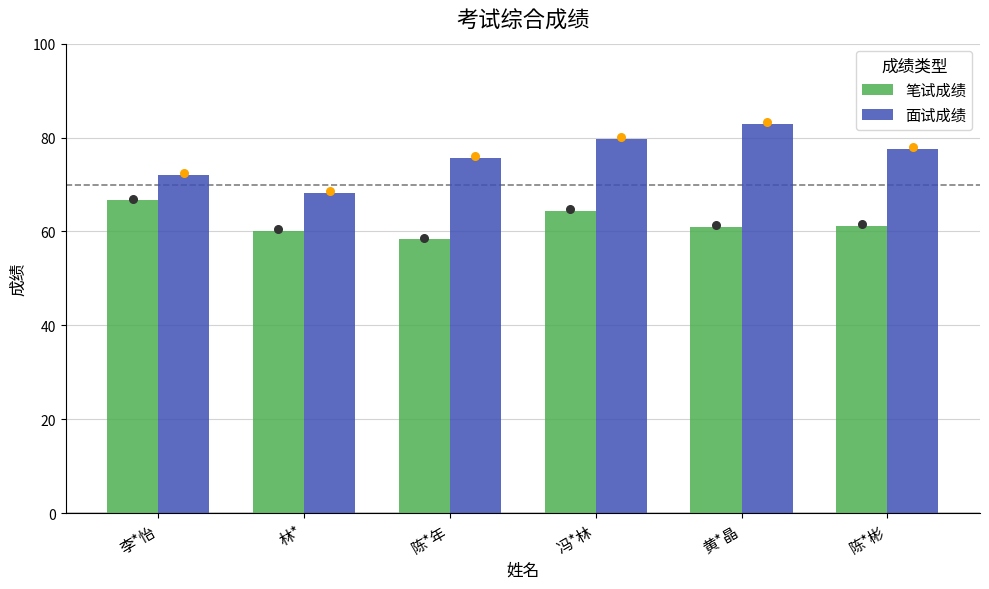

Which series reaches the maximum Y coordinate?

面试成绩